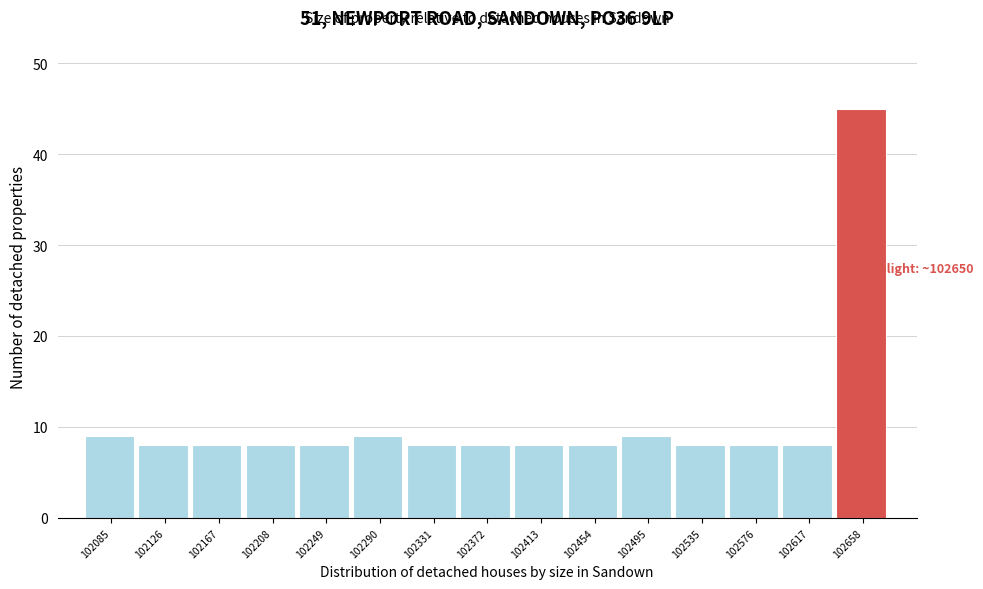

Which range on the x-axis has the tallest bar?

102640 to 102680